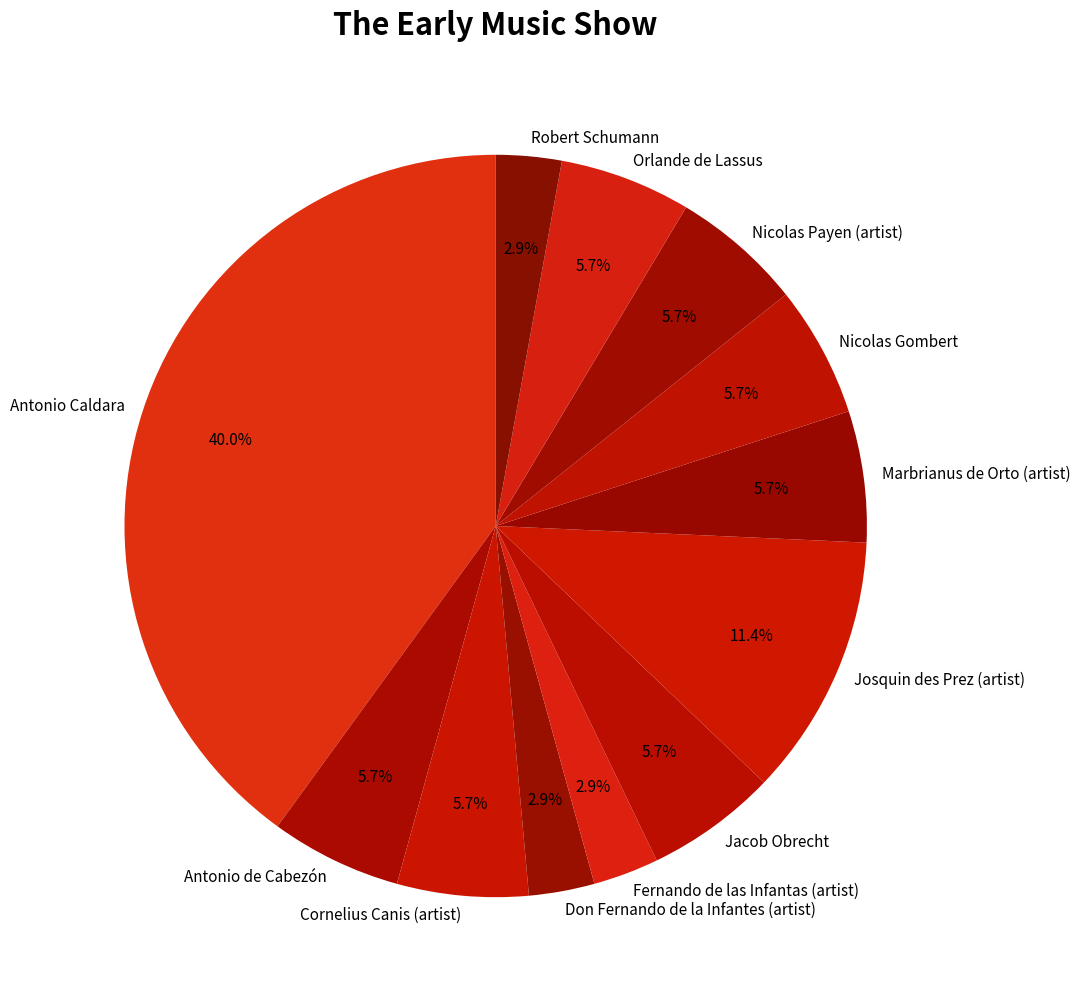

Is there a majority slice in this chart?

No